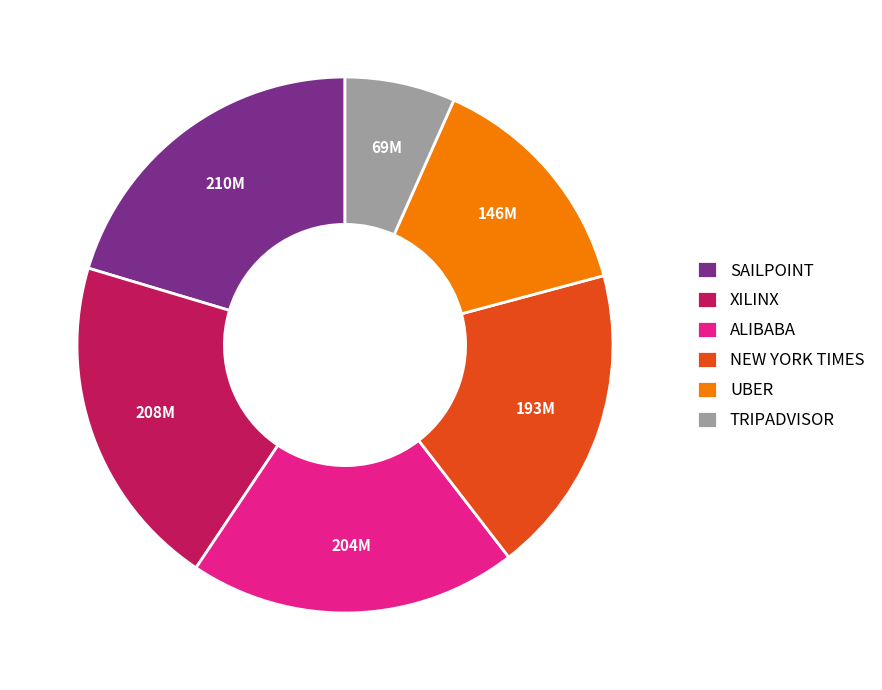

Do ALIBABA and TRIPADVISOR together represent more than half of the pie?

No